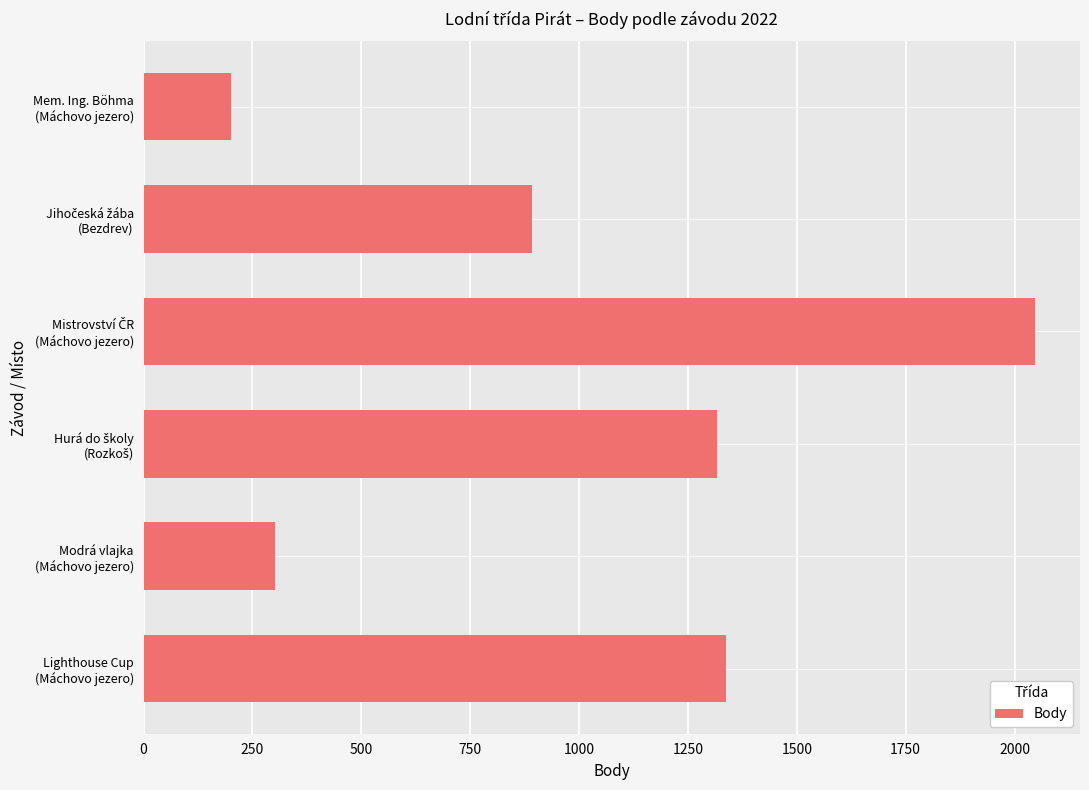

What is the greatest value displayed?

2048